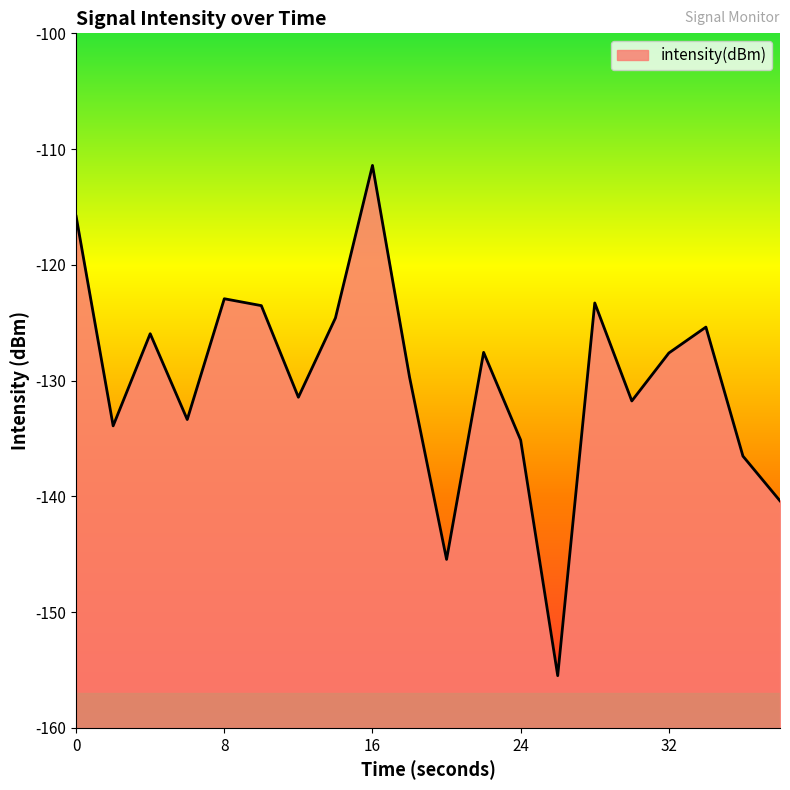

True or false: the data has more than 1 interior local peaks.

True